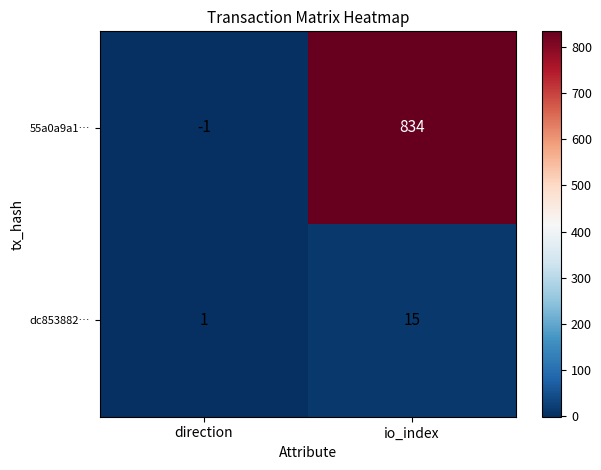

Reading right to left, transcribe all the data shown in this chart.

55a0a9a1…: 834	-1
dc853882…: 15	1